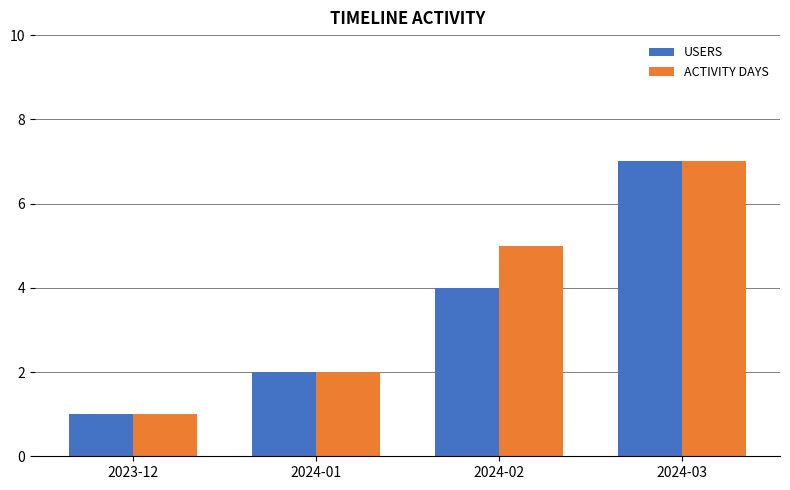

Which label corresponds to the smallest value in the chart?

2023-12